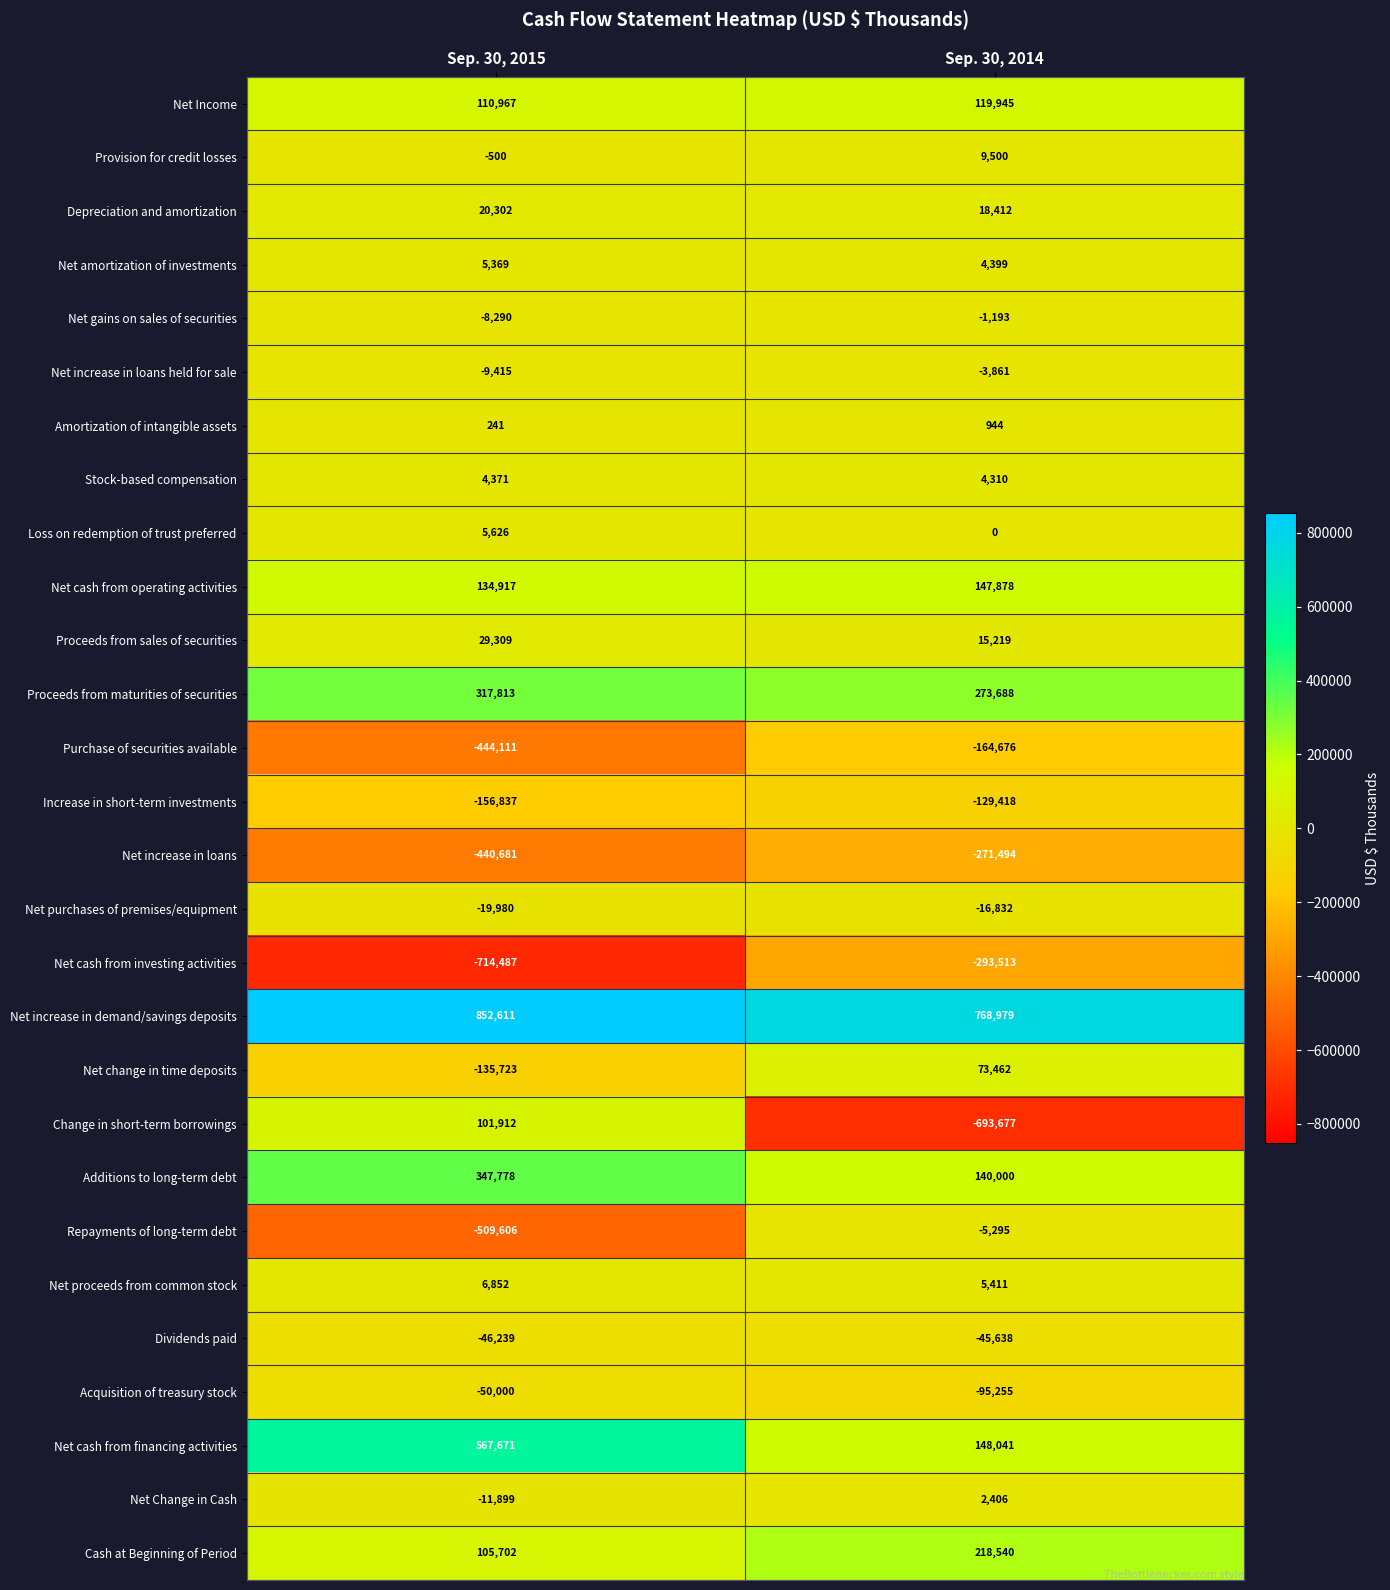

What value does the Net increase in loans series have at Sep. 30, 2015, to the nearest 50?

-440700